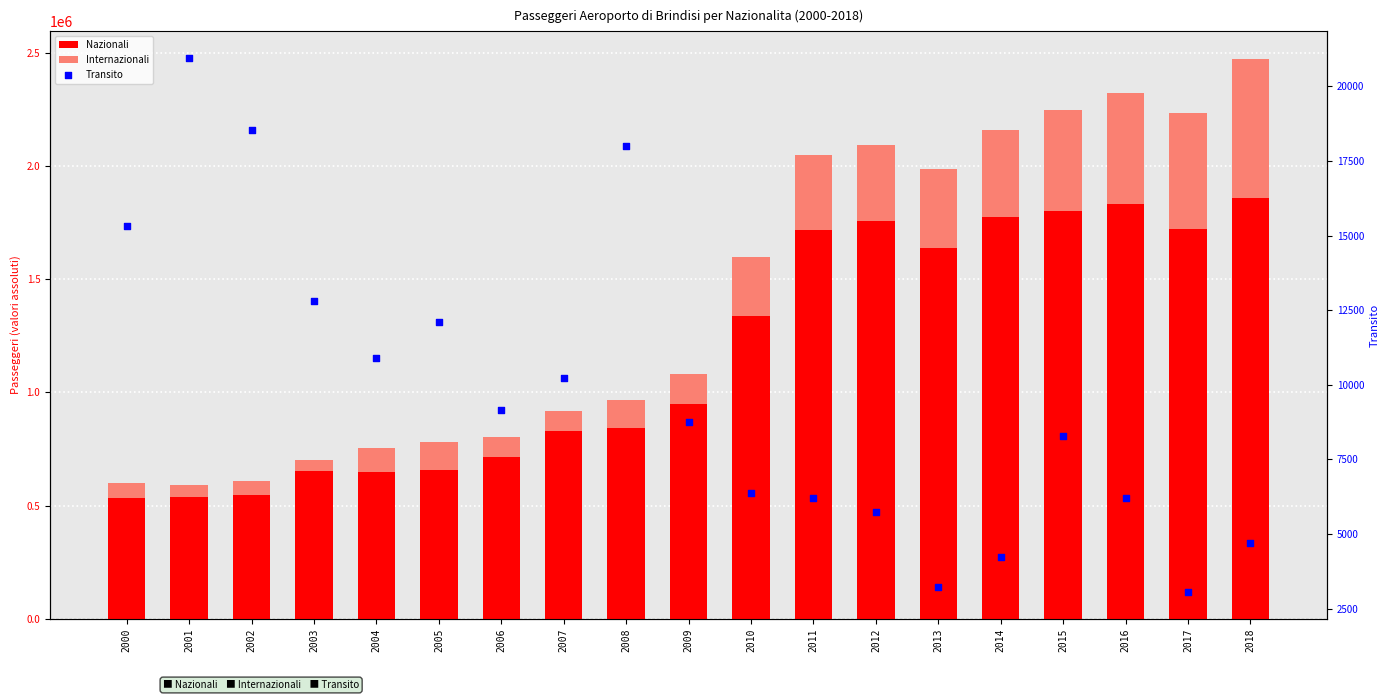

Which series has the largest Y range (max minus min)?

Nazionali